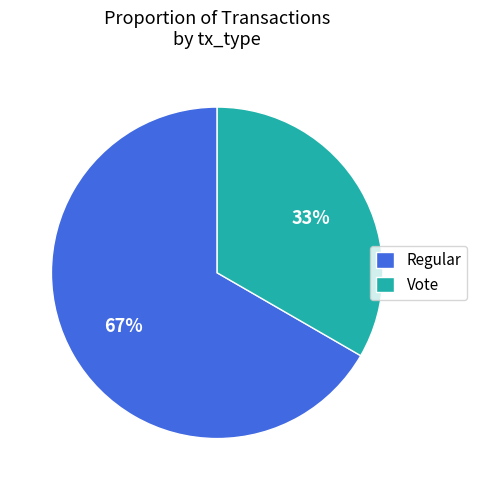

Which slice represents more than half of the pie?

Regular